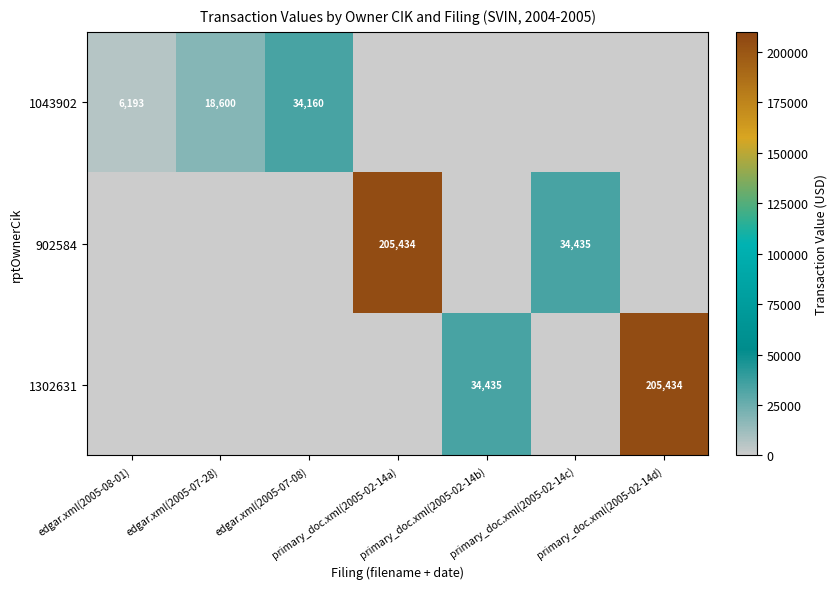

How many distinct data groups are displayed?

3